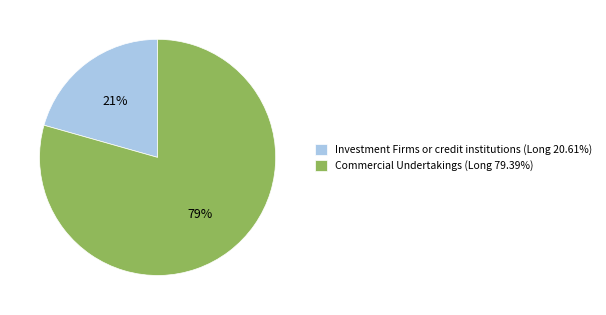

Is the sum of Investment Firms or credit institutions (Long 20.61%) and Commercial Undertakings (Long 79.39%) greater than half?

Yes